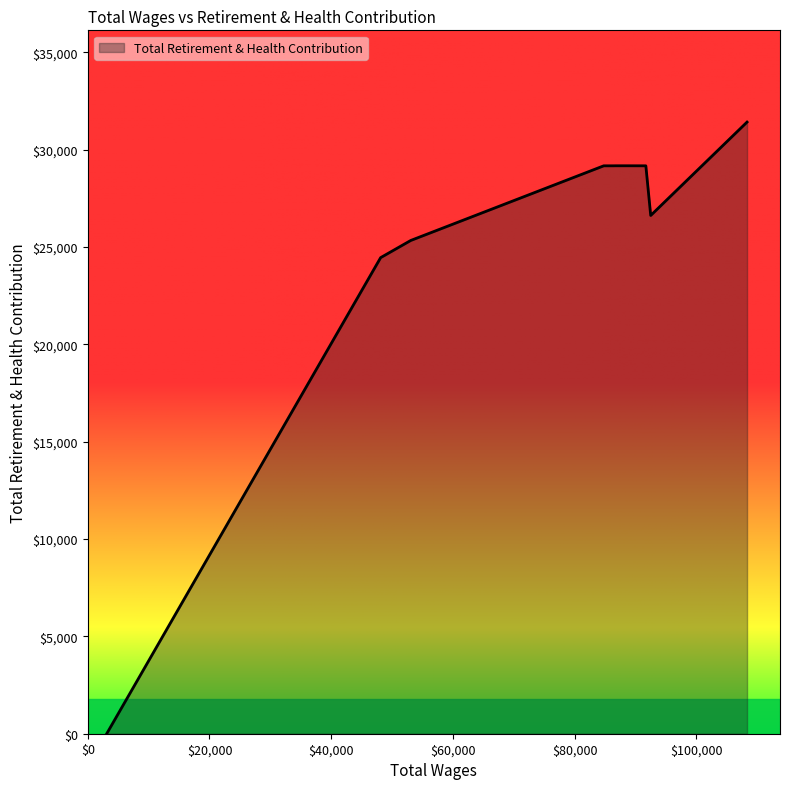

Count the number of categories in the chart.

10